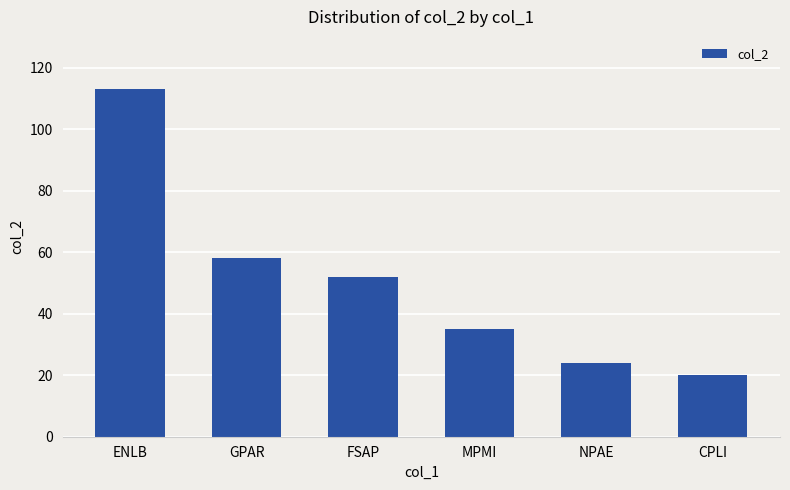

What is the approximate value at FSAP, to the nearest 10?

50